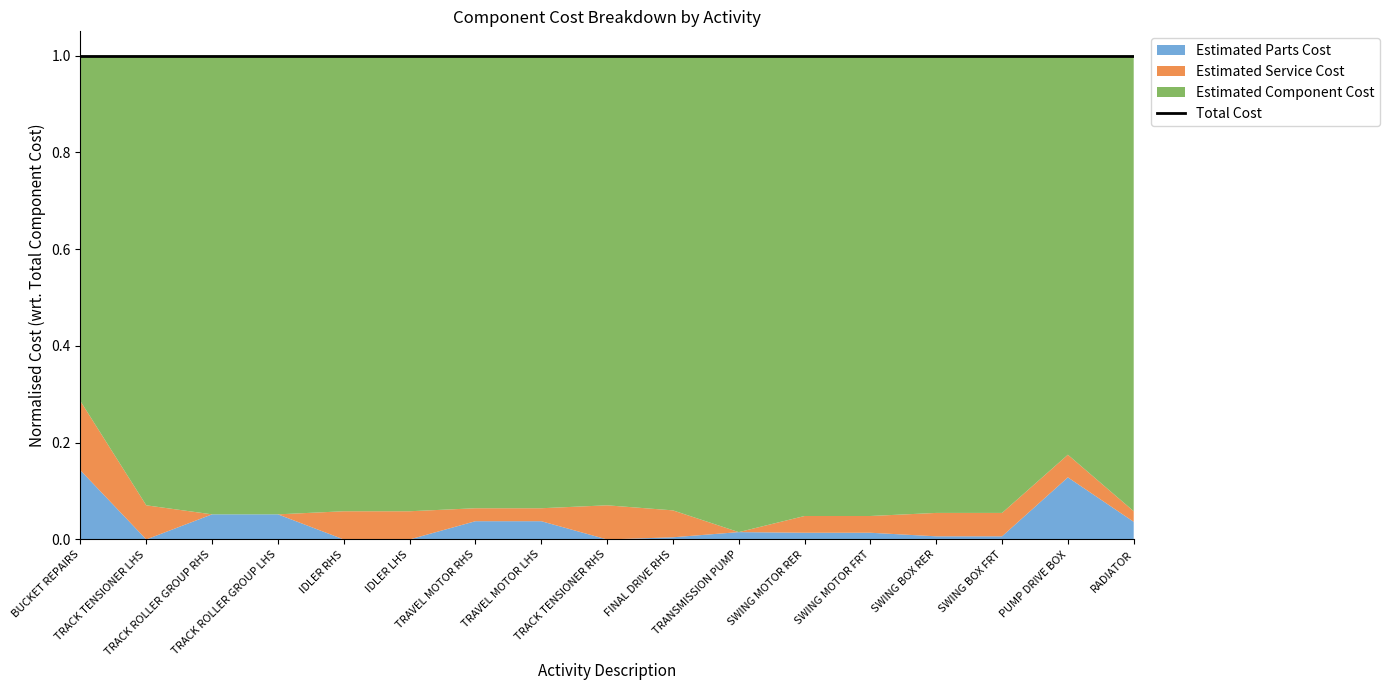

At which category is the sum across all series the highest?

BUCKET REPAIRS